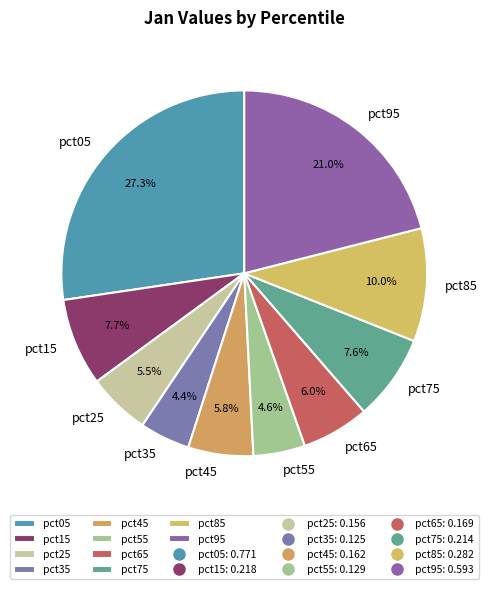

What portion of the pie excludes pct15?

92.3%